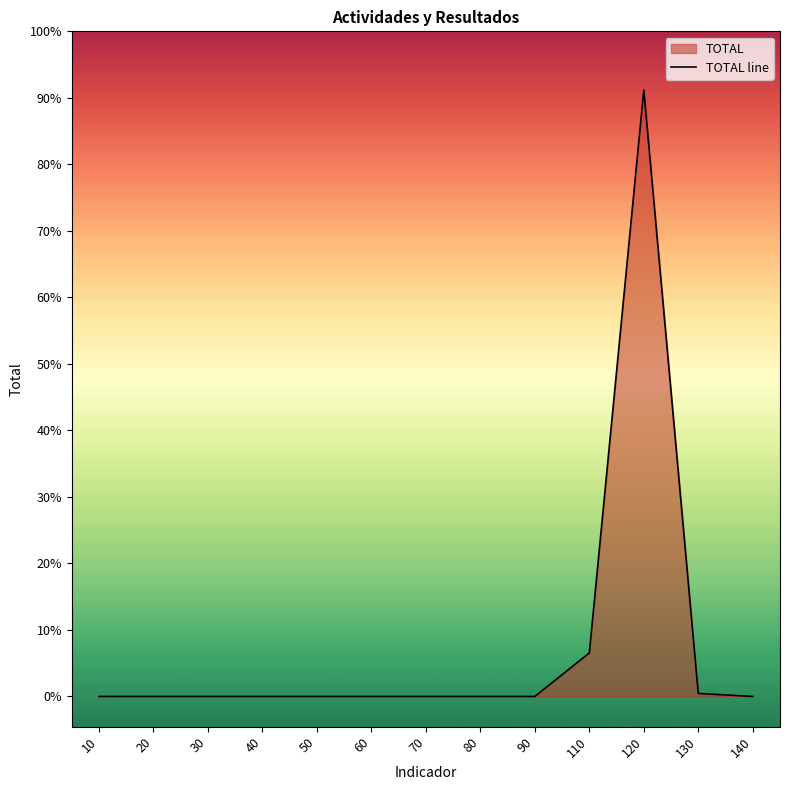

Which category has the highest value across all series?

120